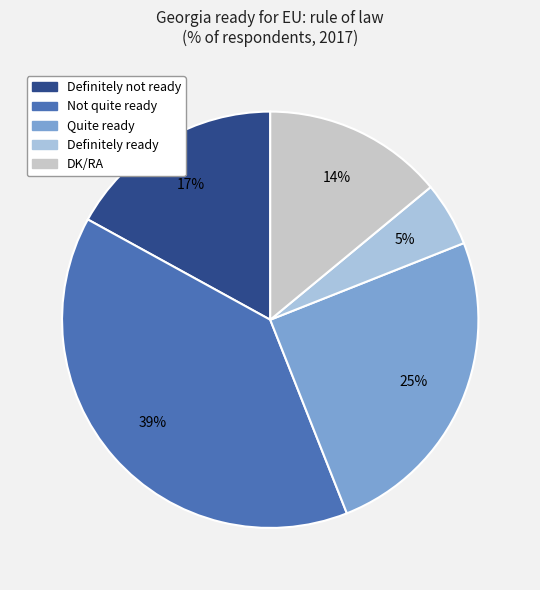

True or false: Quite ready accounts for 25% of the total.

True